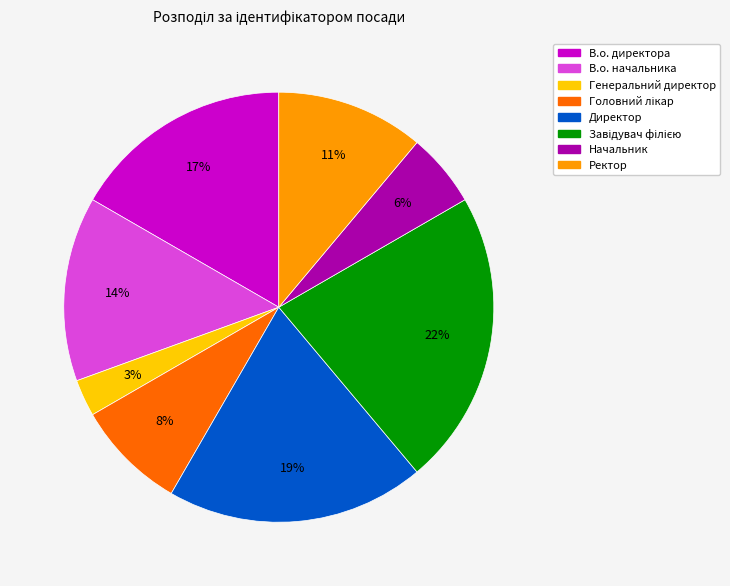

To the nearest percent, what is the difference between the largest and smallest slice percentages?

19%